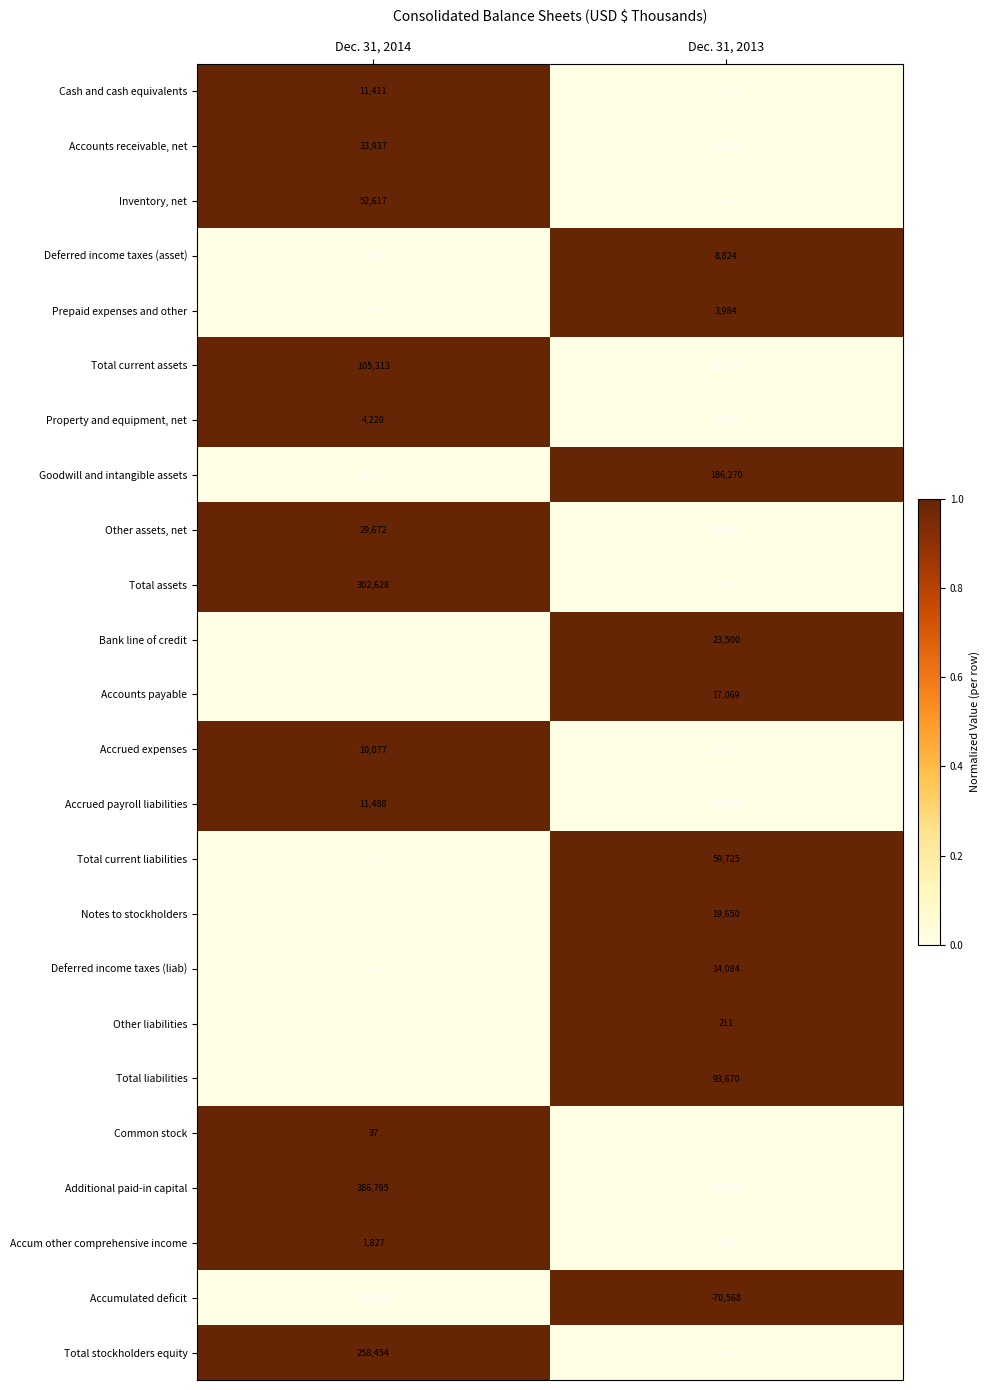

What is the sum of all Deferred income taxes (liab) values?

22563